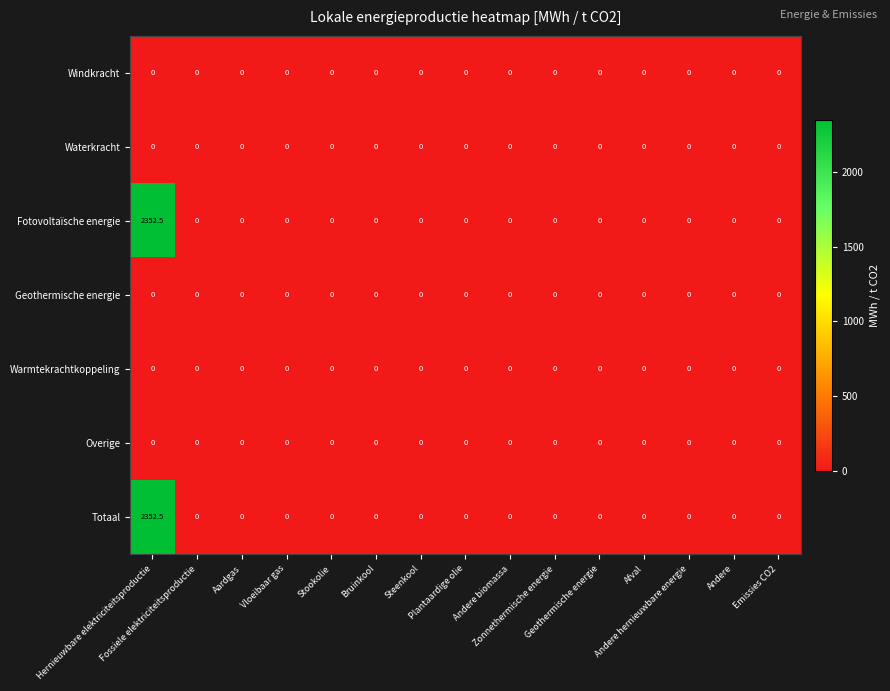

What is the difference between the maximum and minimum values in the Fotovoltaïsche energie series?

2352.5